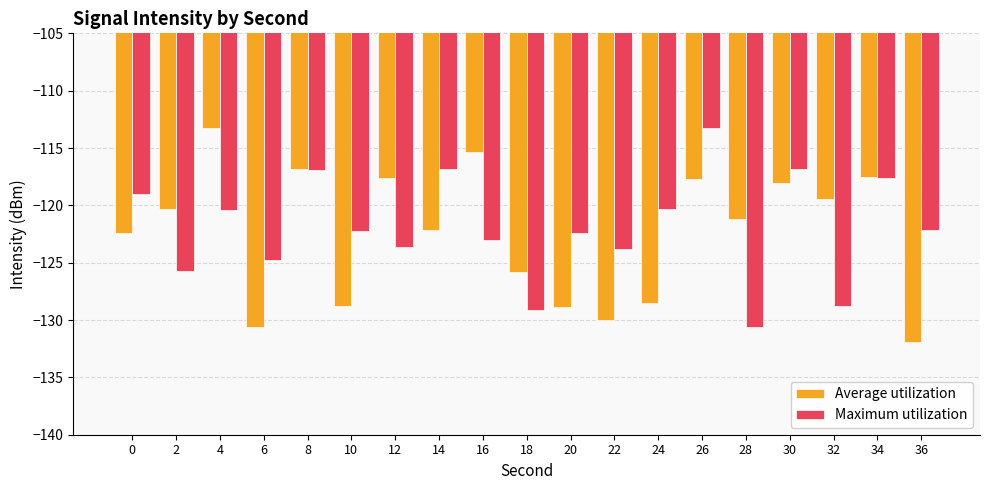

Is the value of Maximum utilization at 0 greater than the value of Average utilization at 16?

No